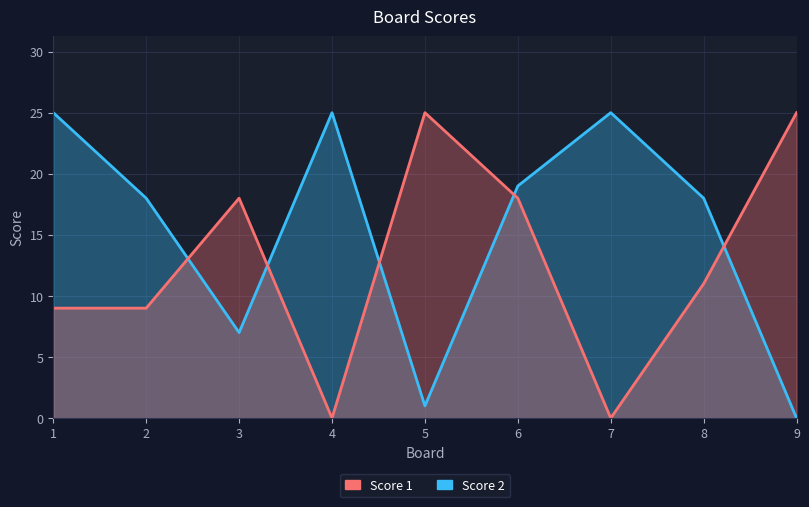

The Score 2 series shows 18 at 2. True or false?

True